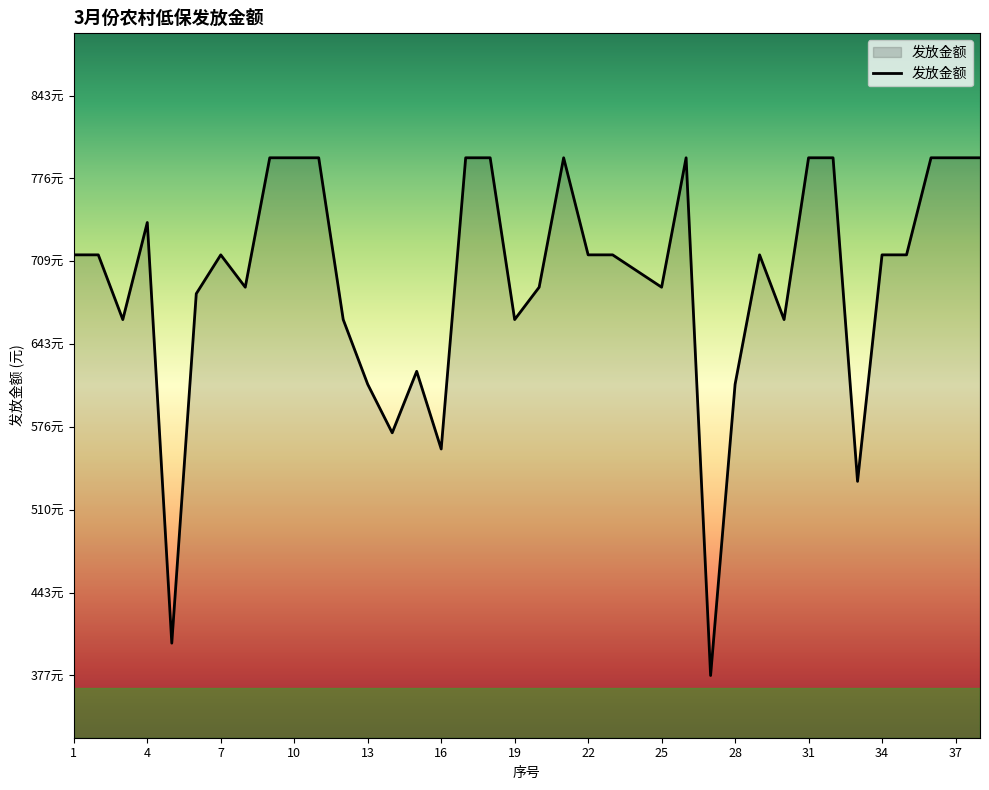

What is the greatest value displayed?

793.0